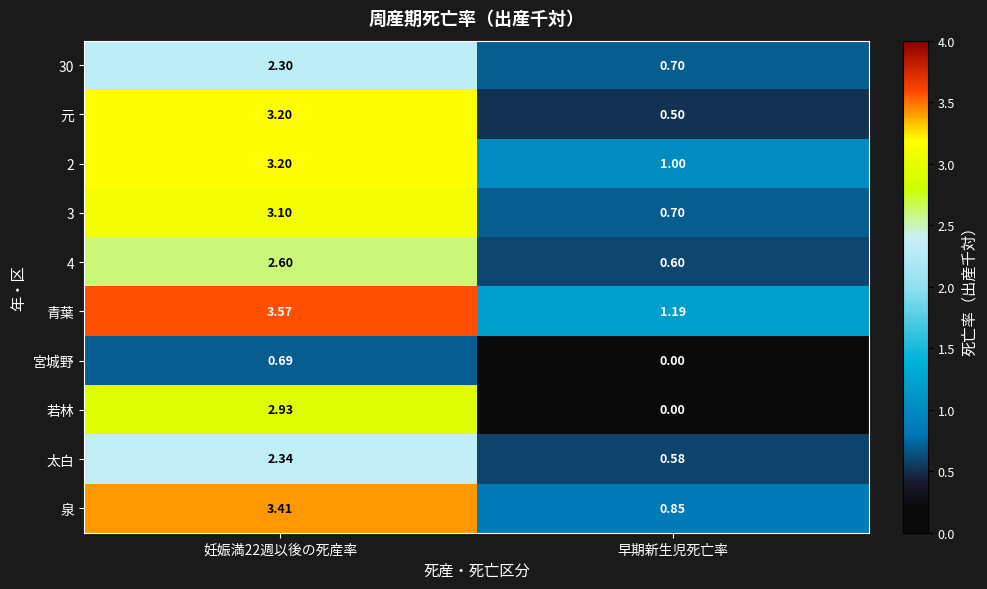

Which category has the lowest value in the 宮城野 series?

早期新生児死亡率